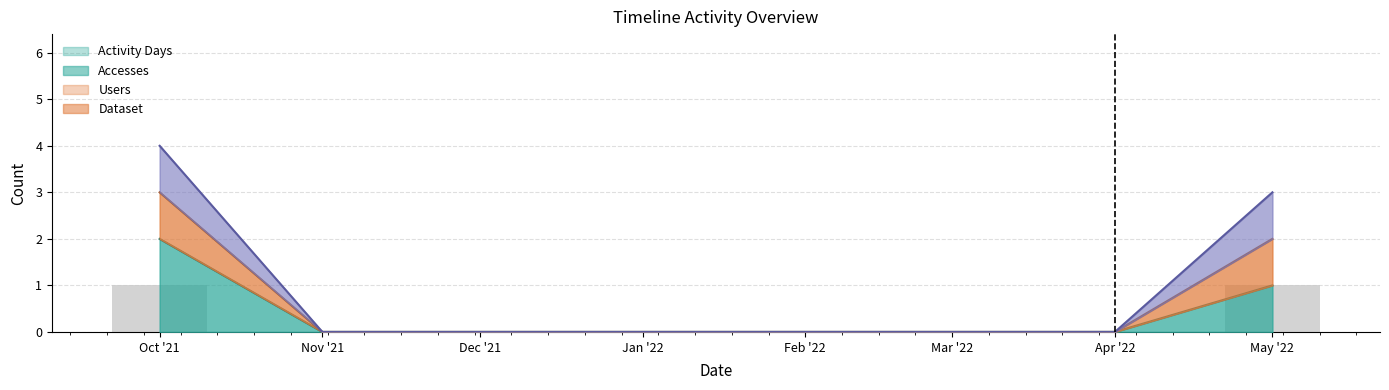

The chart shows a value of 1 at Mar '22. True or false?

False